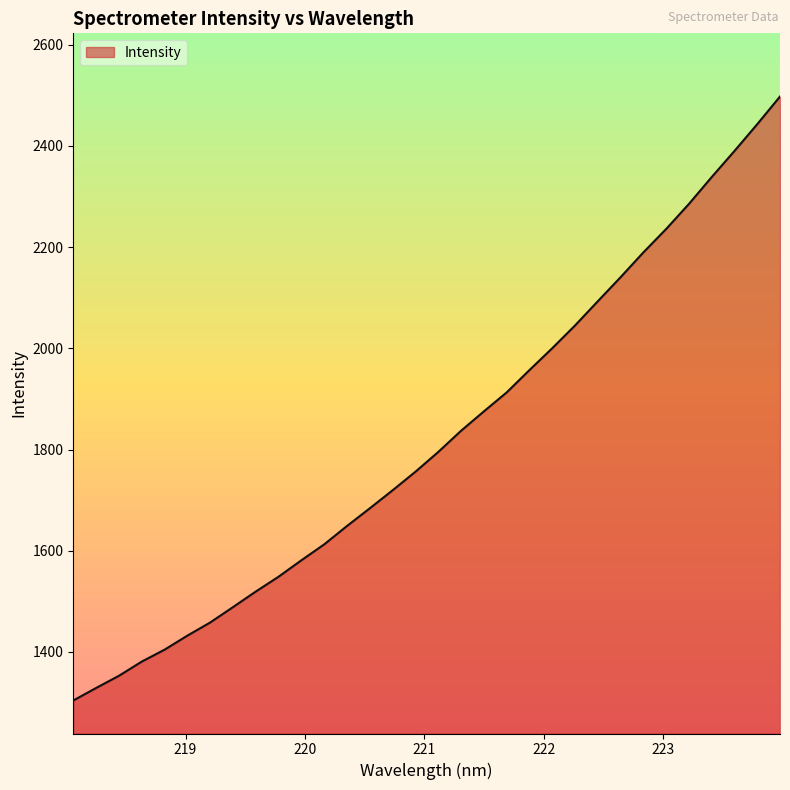

What is the minimum value shown in the chart?

1304.1